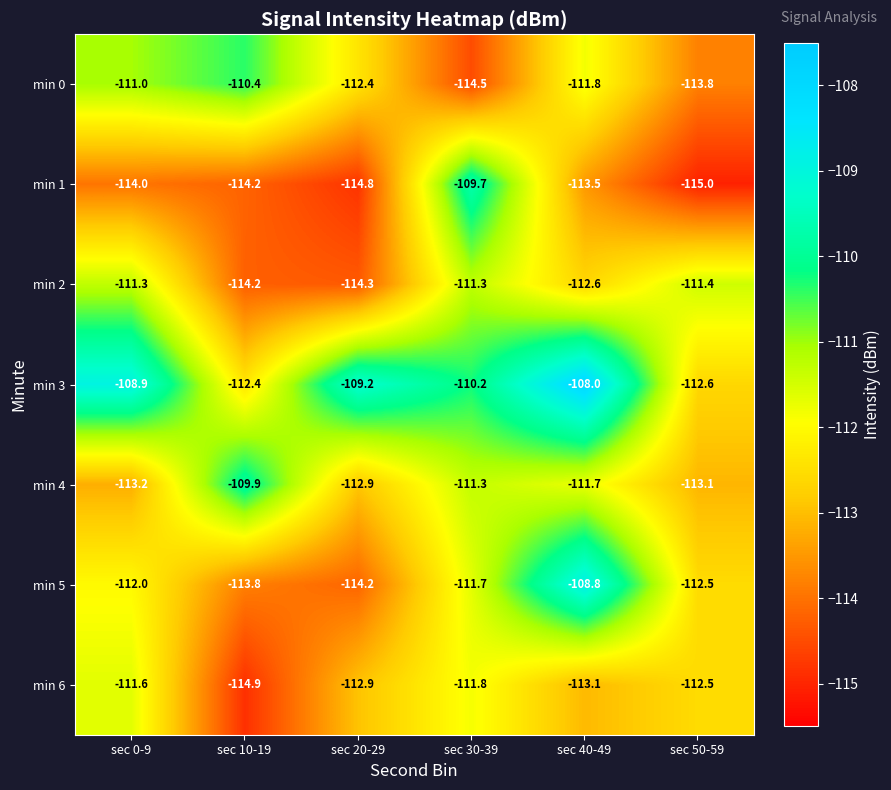

How many data points does each series have?

6